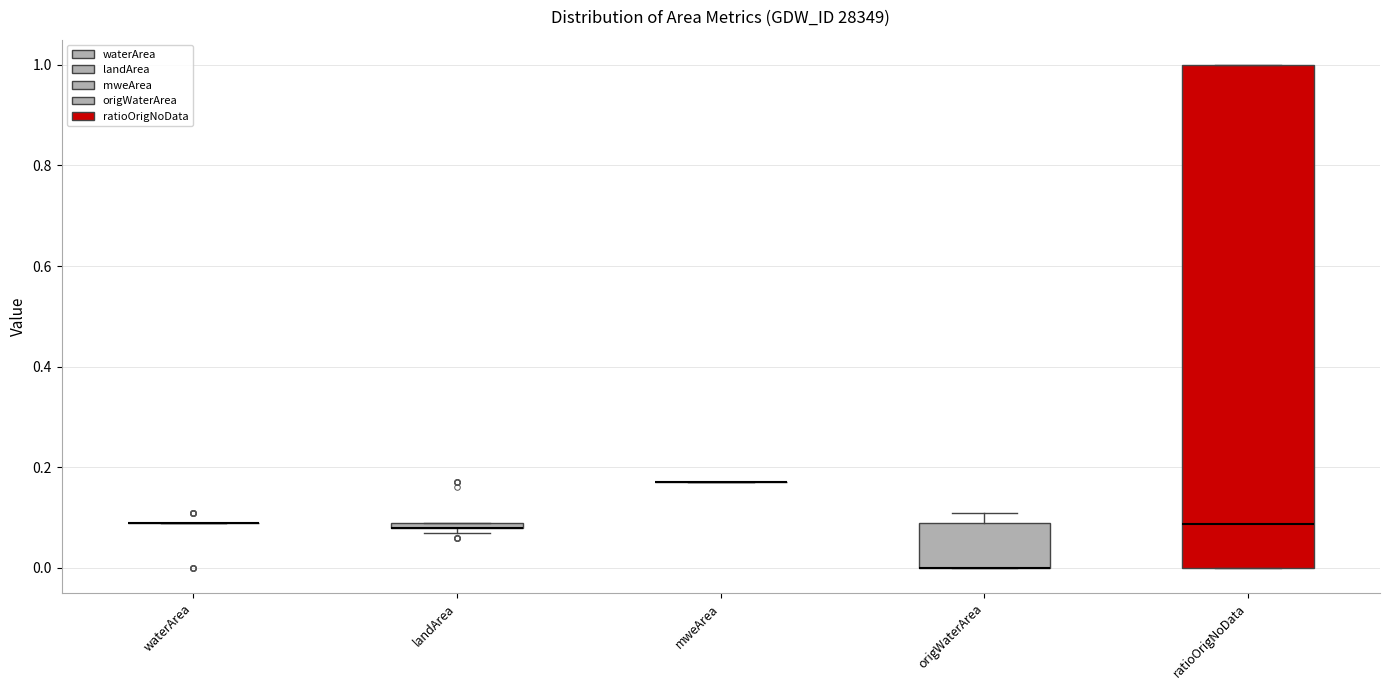

Comparing the boxes themselves (not the whiskers), which one is the tallest?

ratioOrigNoData